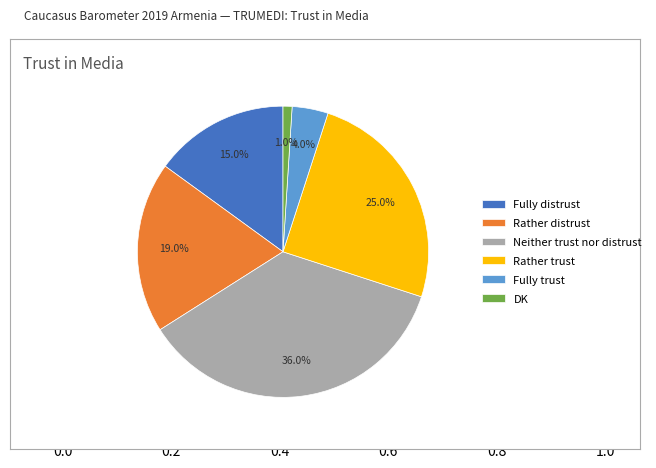

To the nearest percent, what is the combined percentage of Fully trust and Fully distrust?

19%